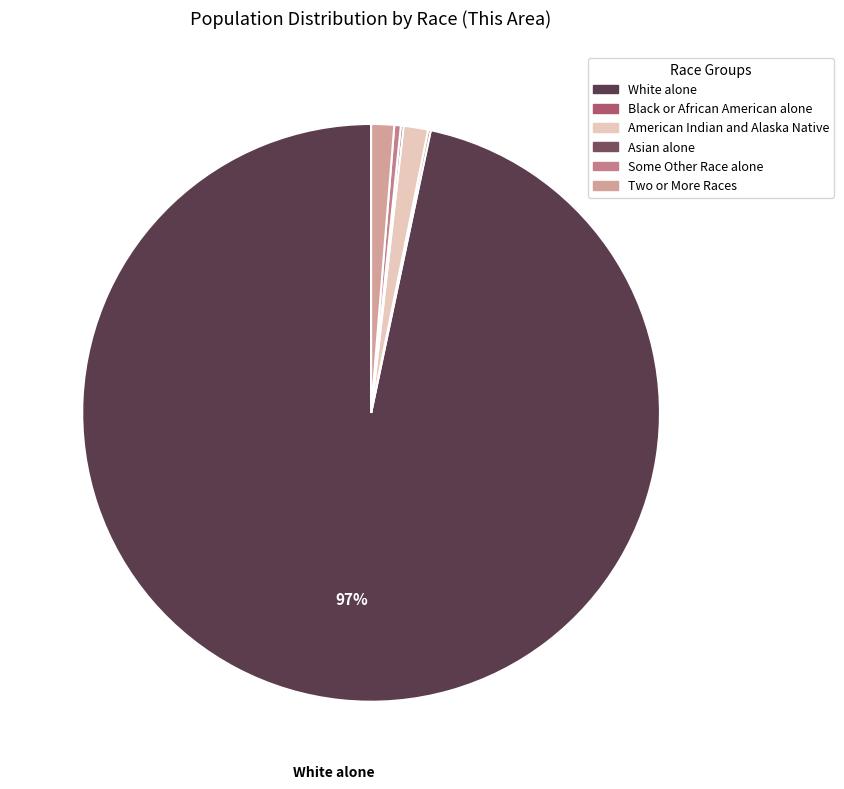

Does White alone account for over 50% of the chart?

Yes